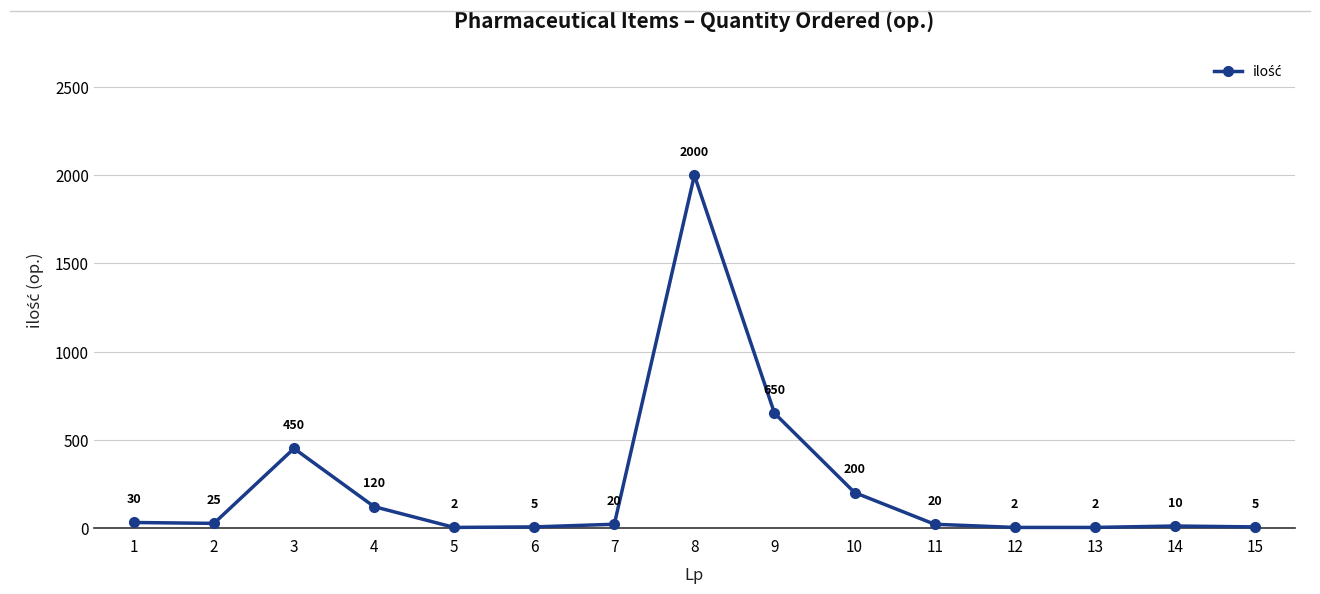

Between 10 and 12, which is larger?

10